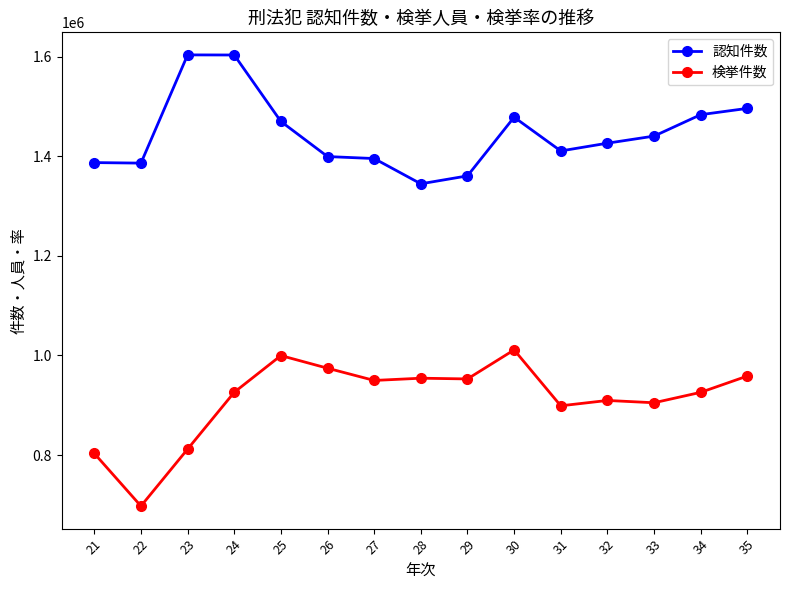

At which category is the sum across all series the highest?

24